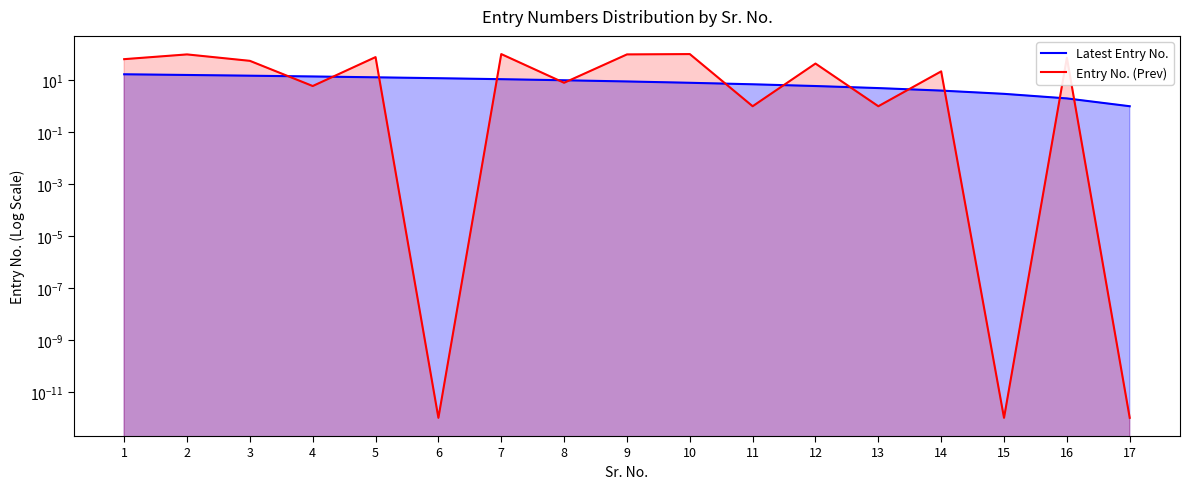

What are all the series names shown in the legend?

Latest Entry No., Entry No. (Prev)